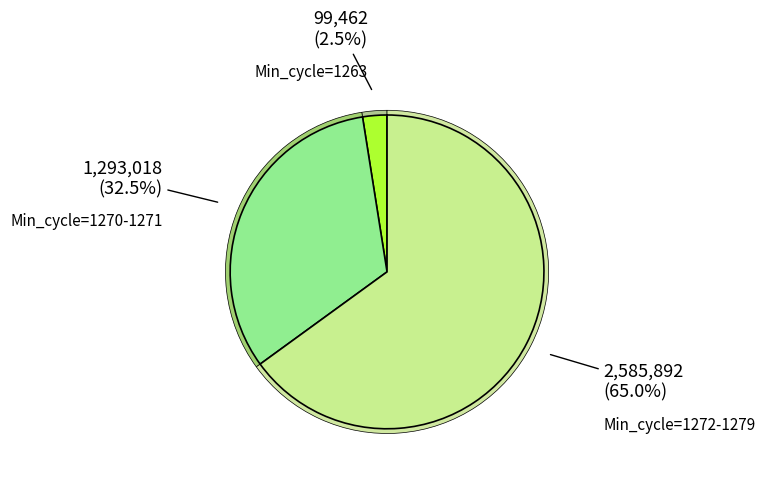

The 16 slice represents 1% of the pie. True or false?

False